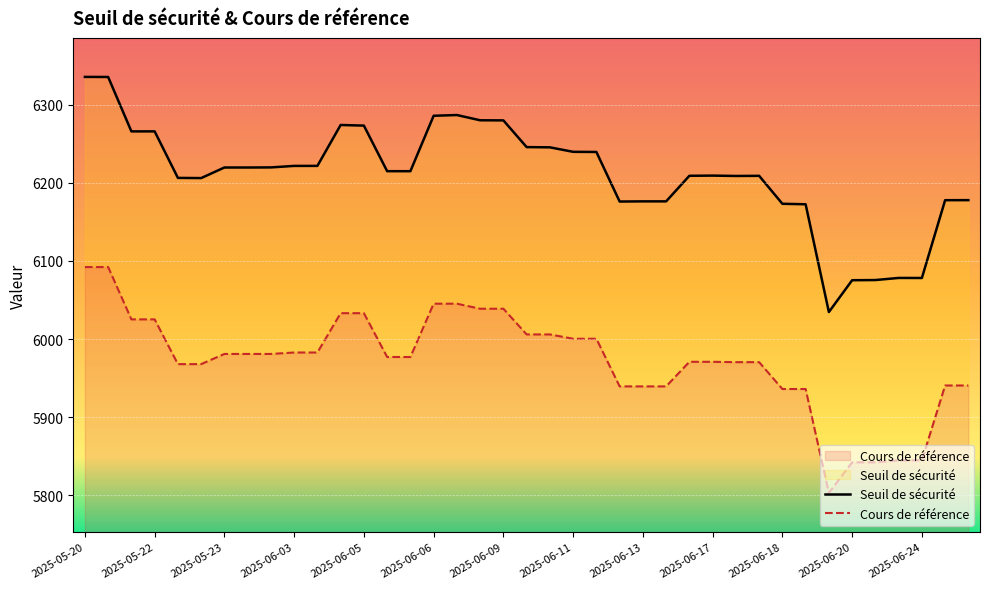

How many interior local valleys does the Cours de référence series have?

1